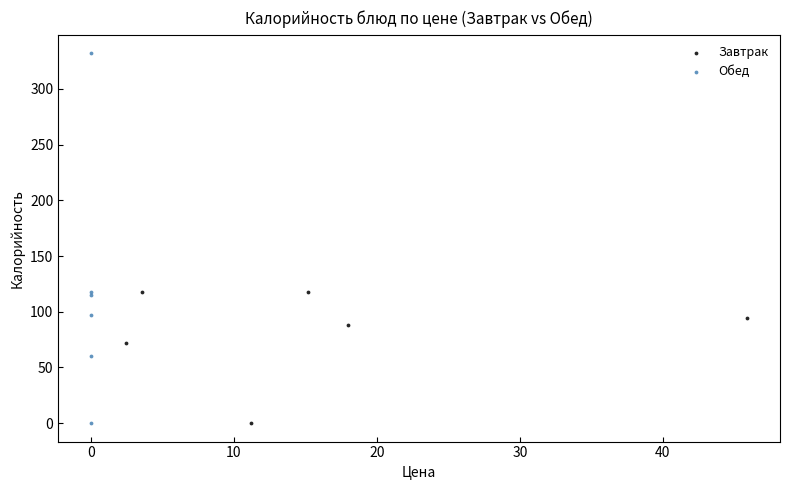

Which series has the largest Y range (max minus min)?

Обед